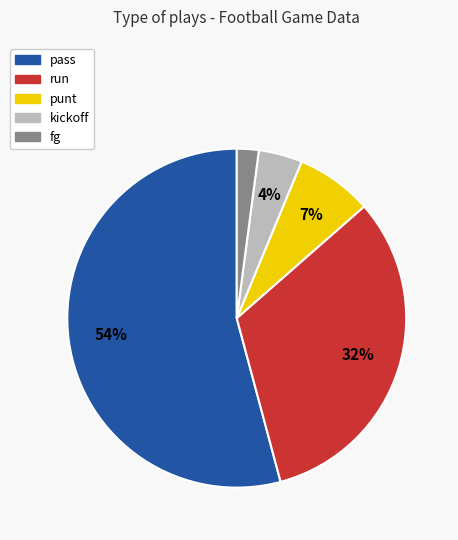

To the nearest percent, what is the average slice percentage?

20%